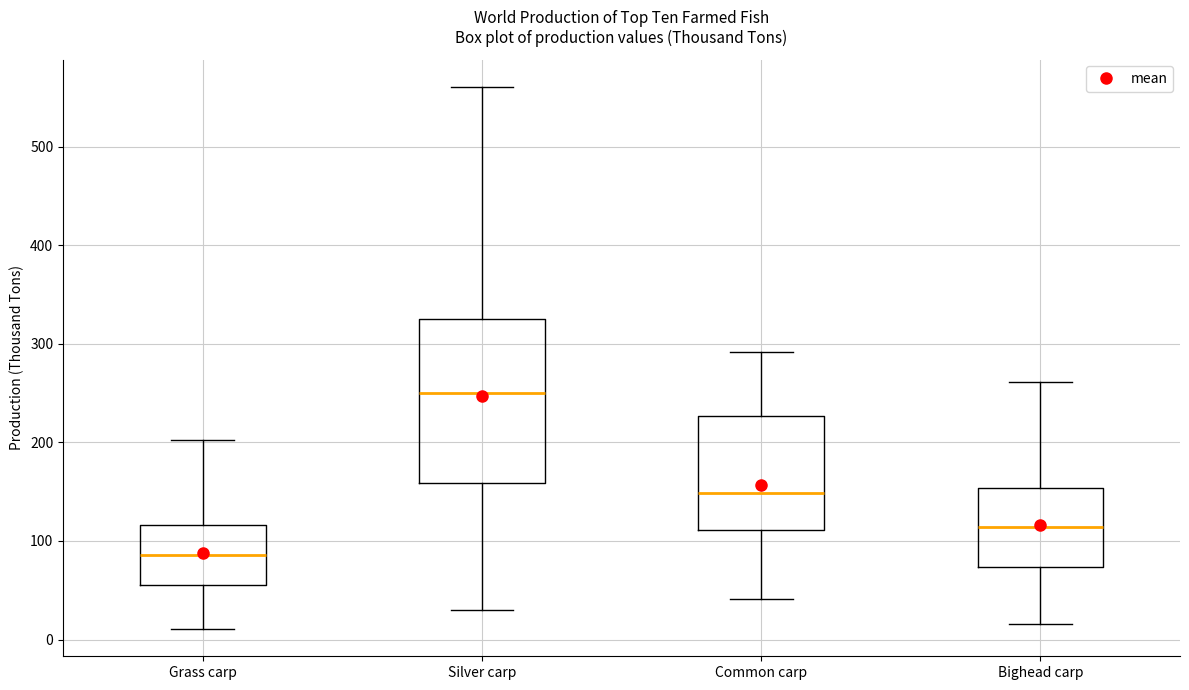

Reading left to right, read every box against the y-axis: the position of its median line, the range the box covers, and the ends of its whiskers. The values are not printed on the chart, so give them approximately, as read against the axis.

Grass carp: median 90, box 60 to 120, whiskers 10 to 200
Silver carp: median 250, box 160 to 330, whiskers 30 to 560
Common carp: median 150, box 110 to 230, whiskers 40 to 290
Bighead carp: median 110, box 70 to 150, whiskers 20 to 260